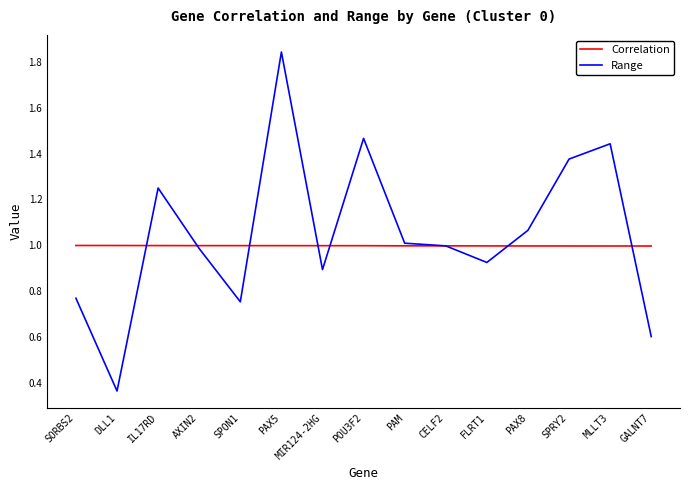

Which series changed the most between POU3F2 and FLRT1?

Range